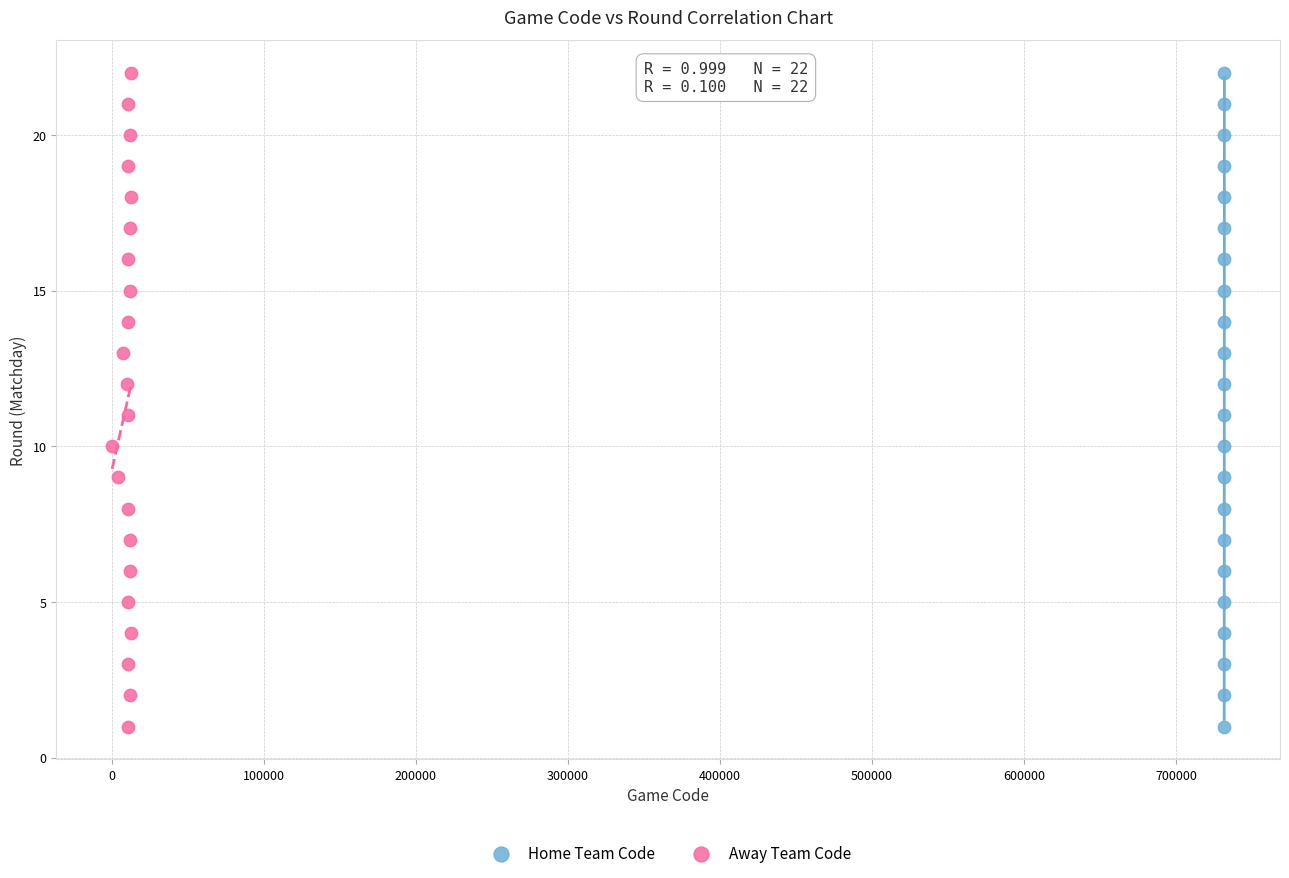

What are all the series names shown in the legend?

Home Team Code, Away Team Code